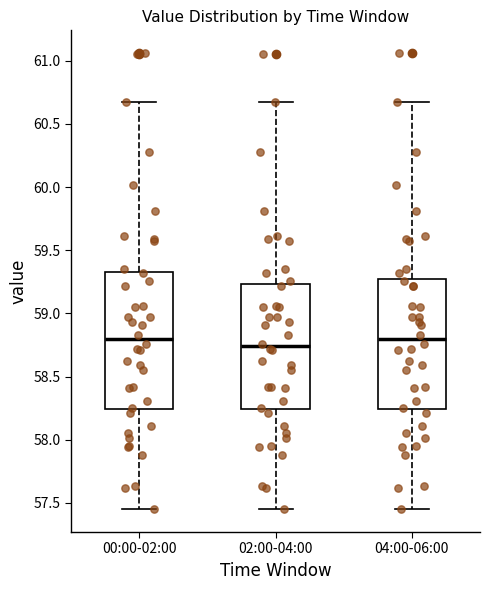

Where is the lower edge of the box for 00:00-02:00 on the y-axis? The values are not printed on the chart, so give them approximately, as read against the axis.

58.25